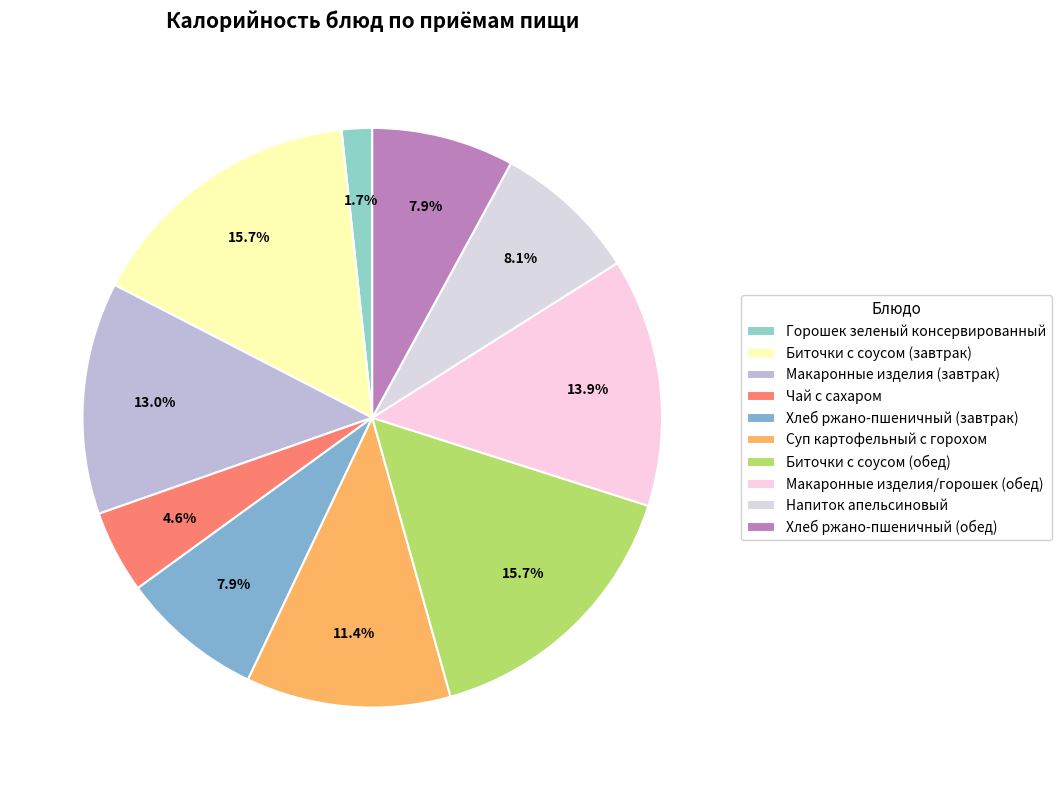

What percentage is the Макаронные изделия/горошек (обед) slice, to the nearest percent?

14%